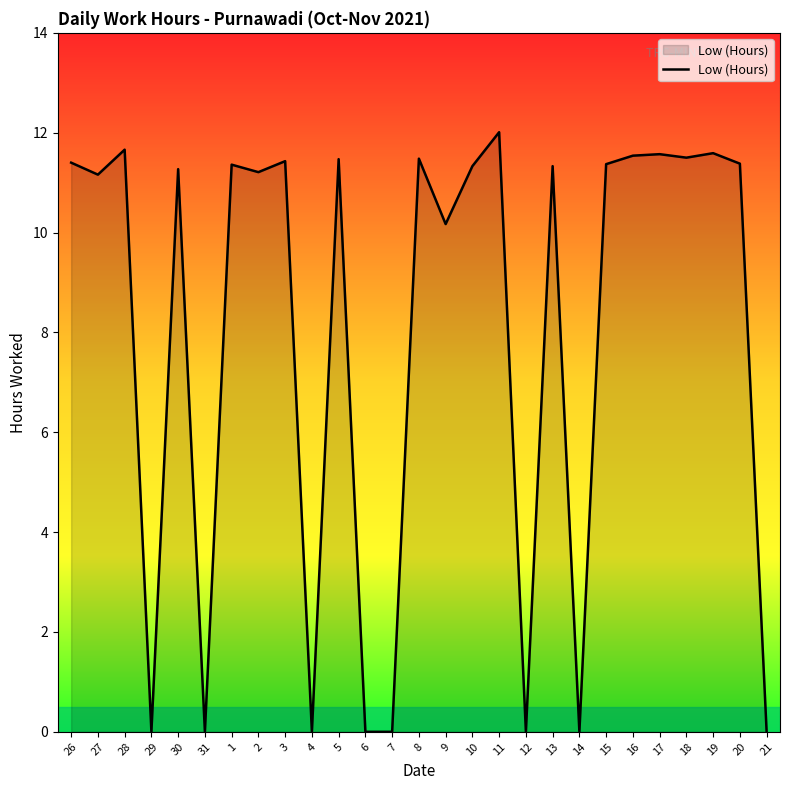

Which has a higher value, 13 or 28?

28